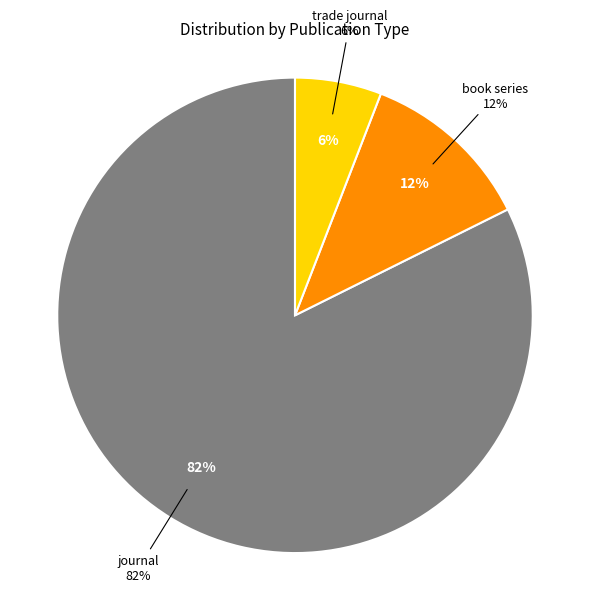

To the nearest percent, what is the difference between the journal and trade journal slice percentages?

76%